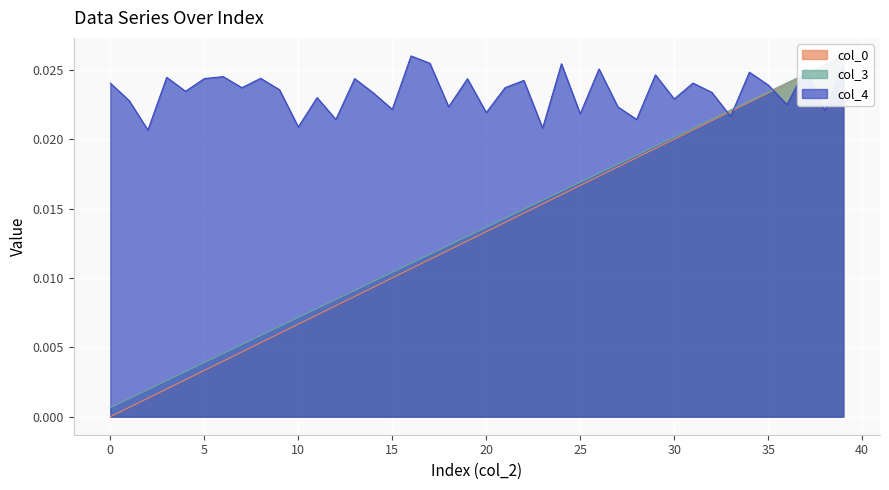

List the series in order of their peak value, lowest first.

col_0, col_3, col_4